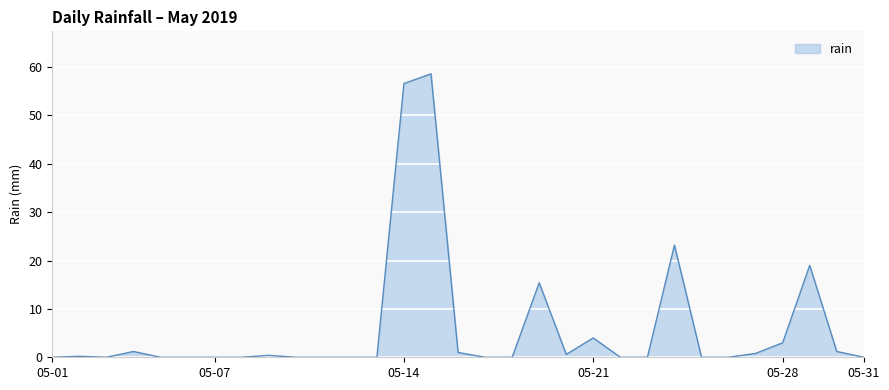

What is the greatest value displayed?

58.6